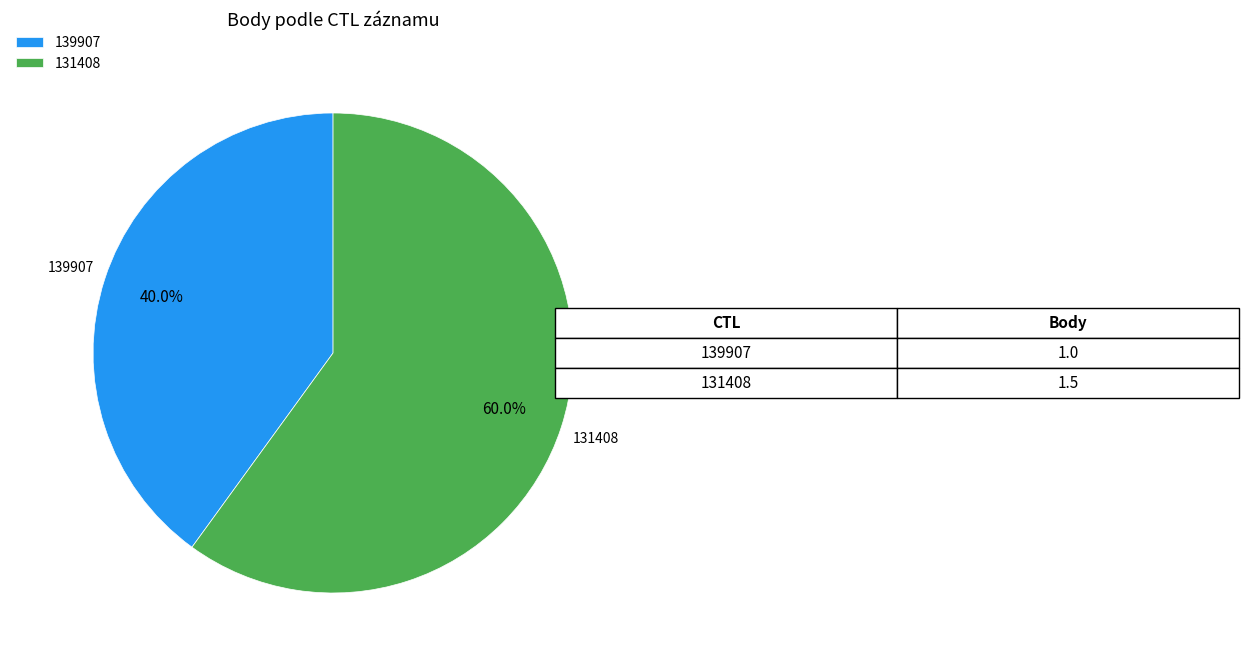

Which slice is the smallest?

139907